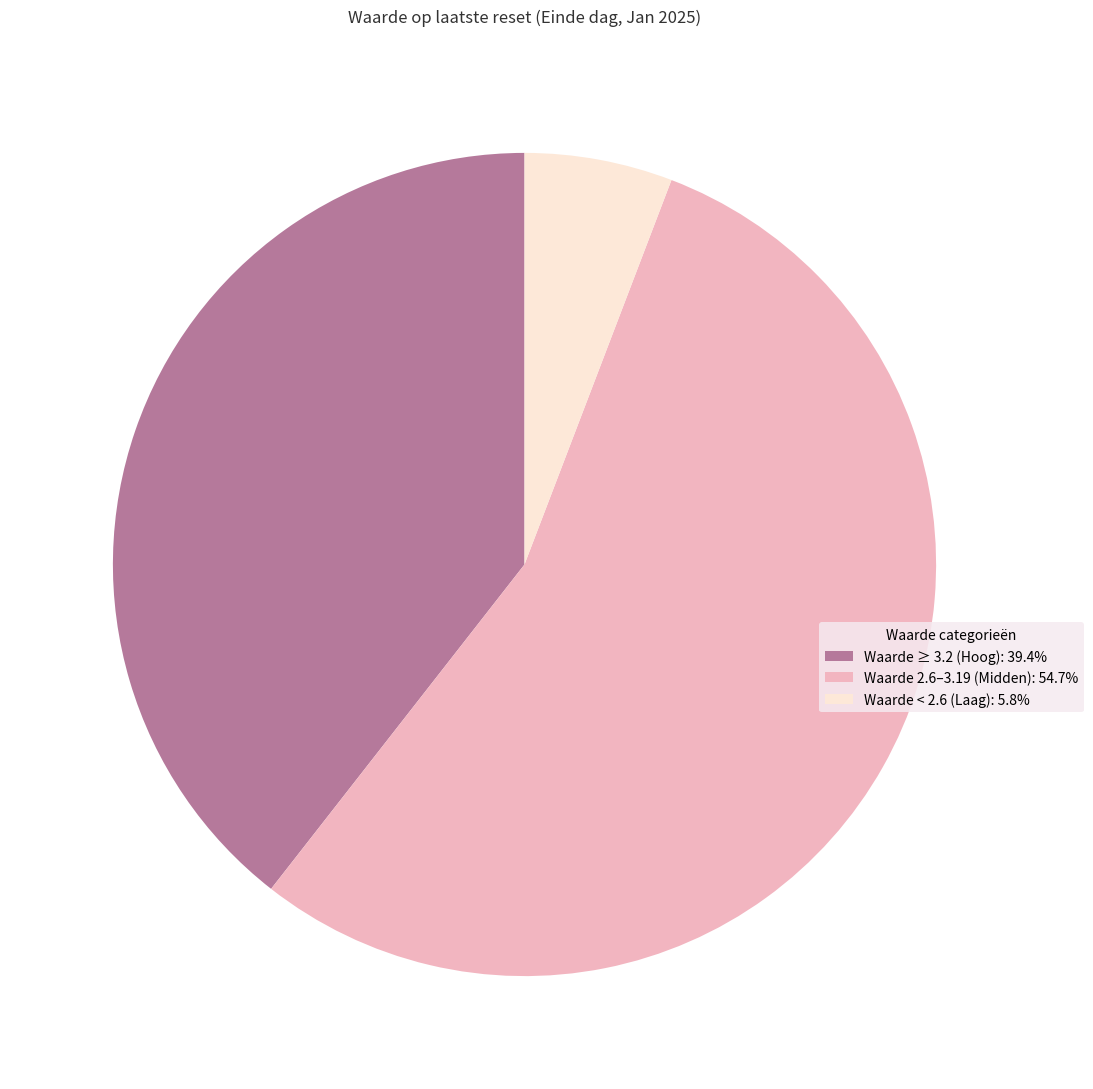

What is the ratio of the value at Waarde 2.6–3.19 (Midden): 54.7% to the value at Waarde ≥ 3.2 (Hoog): 39.4%?

1.4